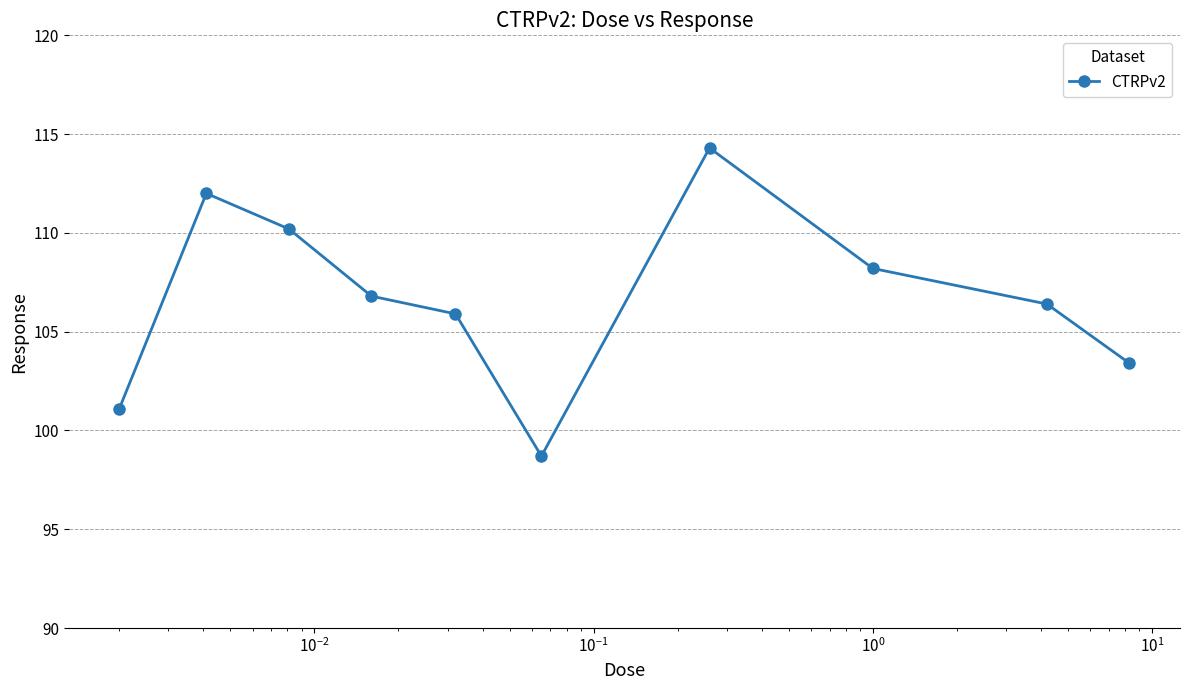

What is the greatest value displayed?

114.3